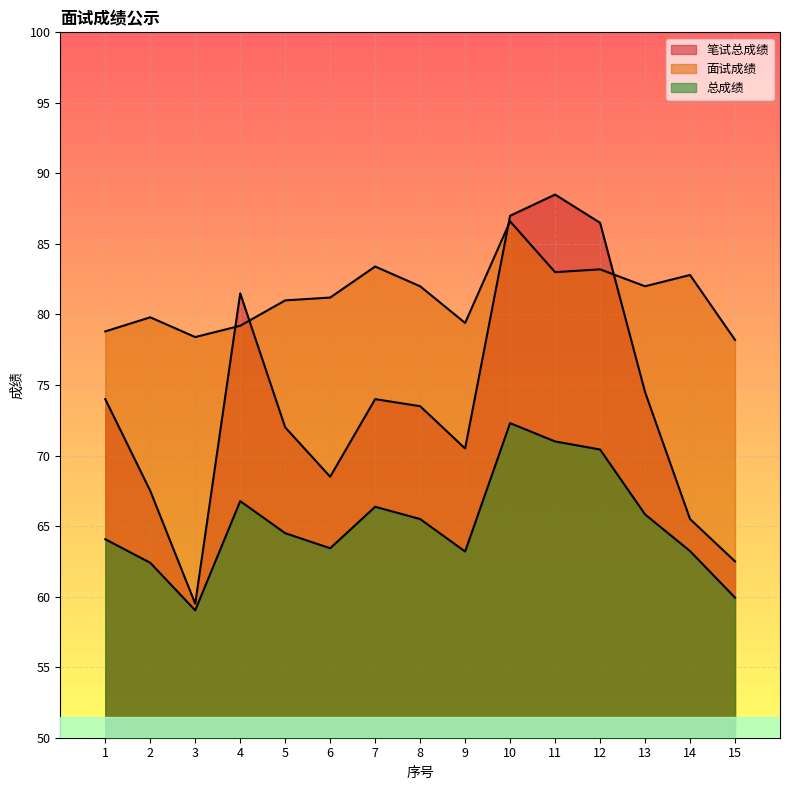

Is it true that 笔试总成绩 equals 88.5 at 11?

True